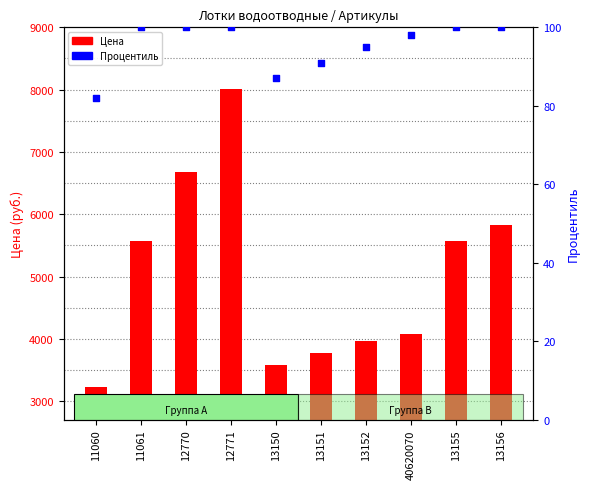

Which series reaches the minimum Y coordinate?

Процентиль